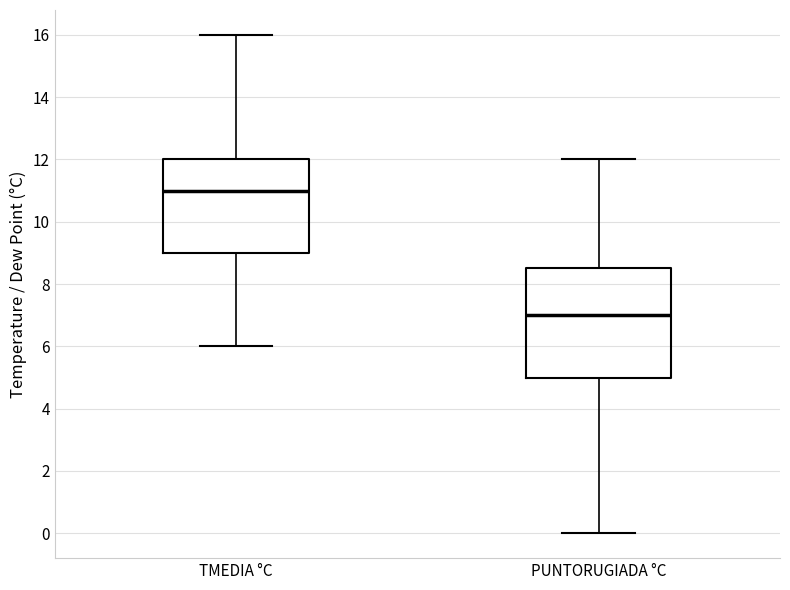

Where is the lower edge of the box for TMEDIA °C on the y-axis? The values are not printed on the chart, so give them approximately, as read against the axis.

9.0